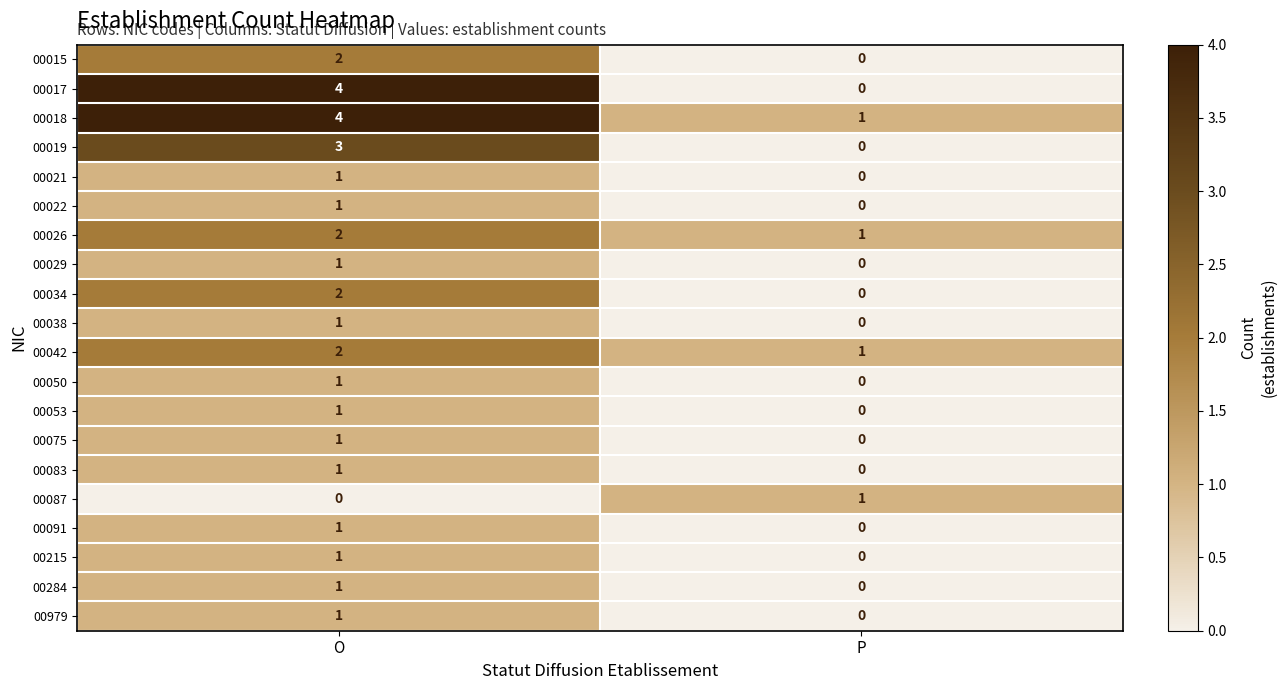

Where is 00075 nearest to the value 0?

P